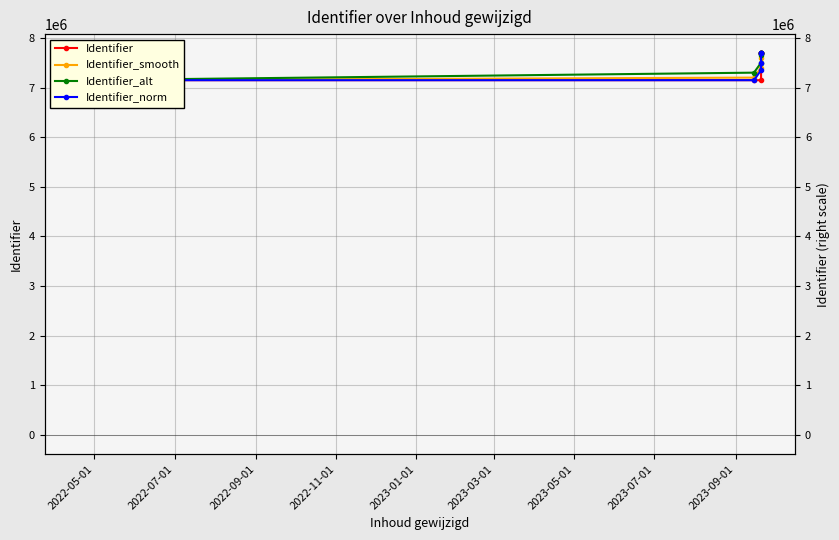

What is the label of the 1st point from the left?

2022-05-01